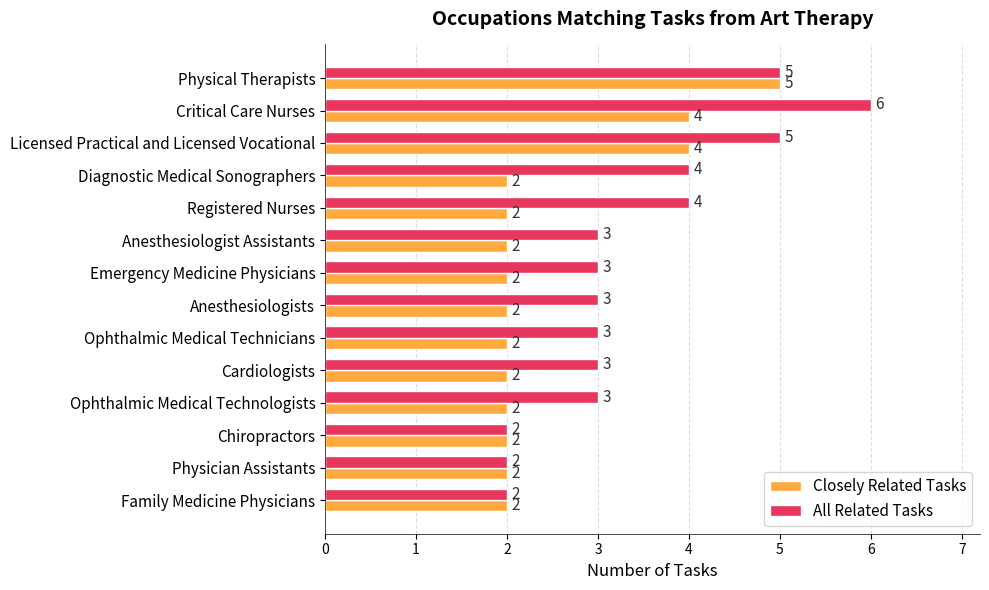

What is the difference between the maximum and minimum values in the All Related Tasks series?

4